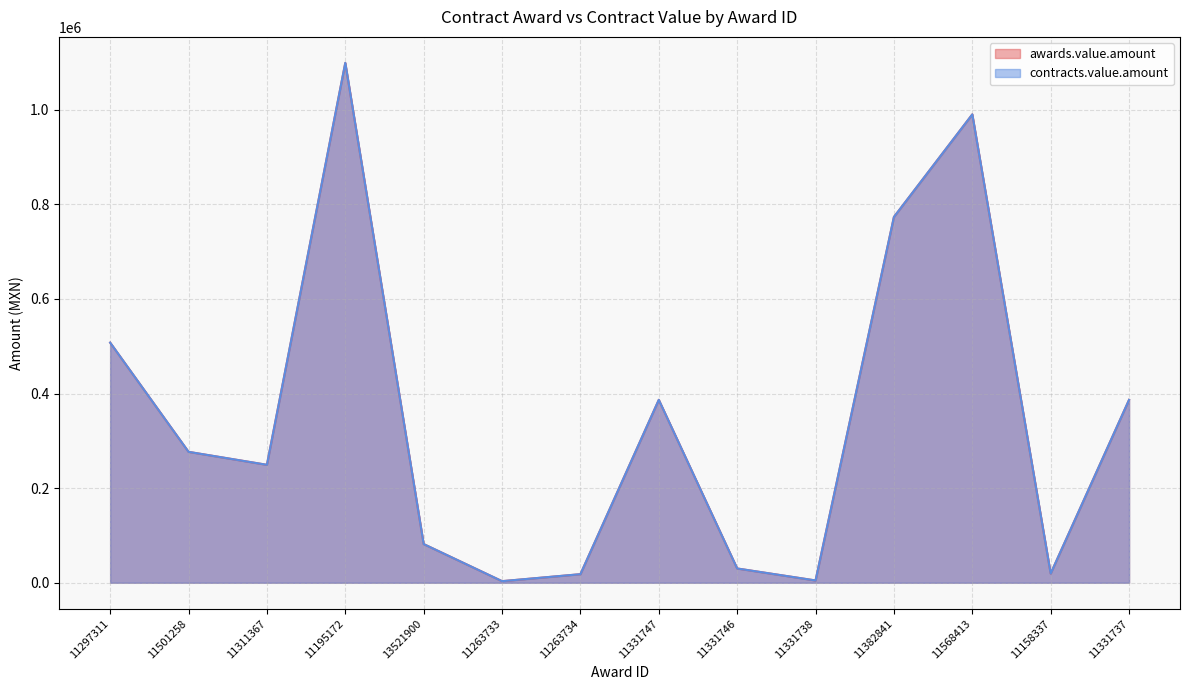

What is the difference between the contracts.value.amount values at 13521900 and 11297311?

425933.3